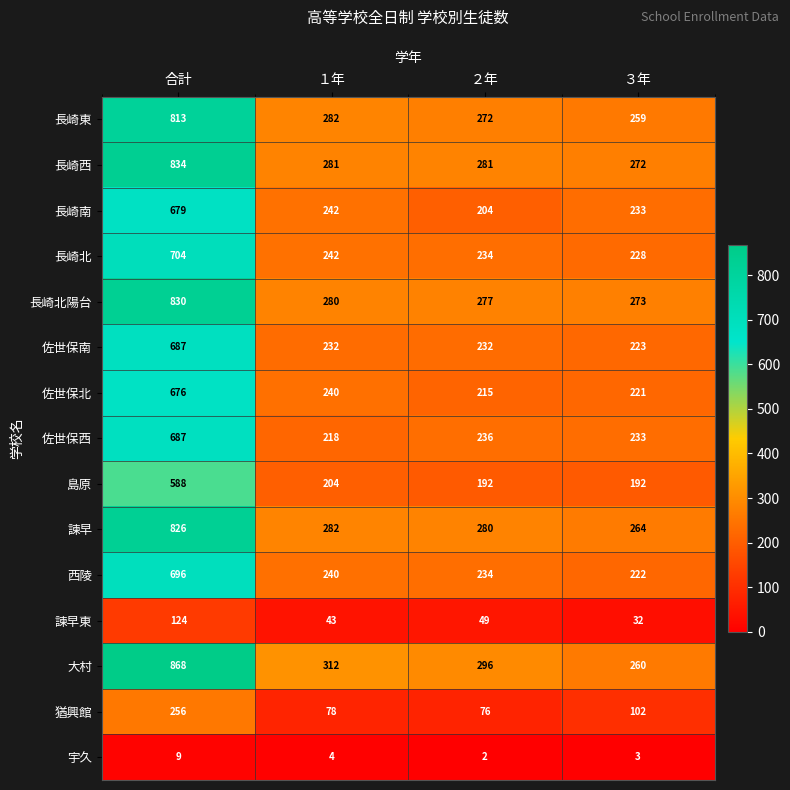

What is the difference between the 宇久 values at １年 and 合計?

5